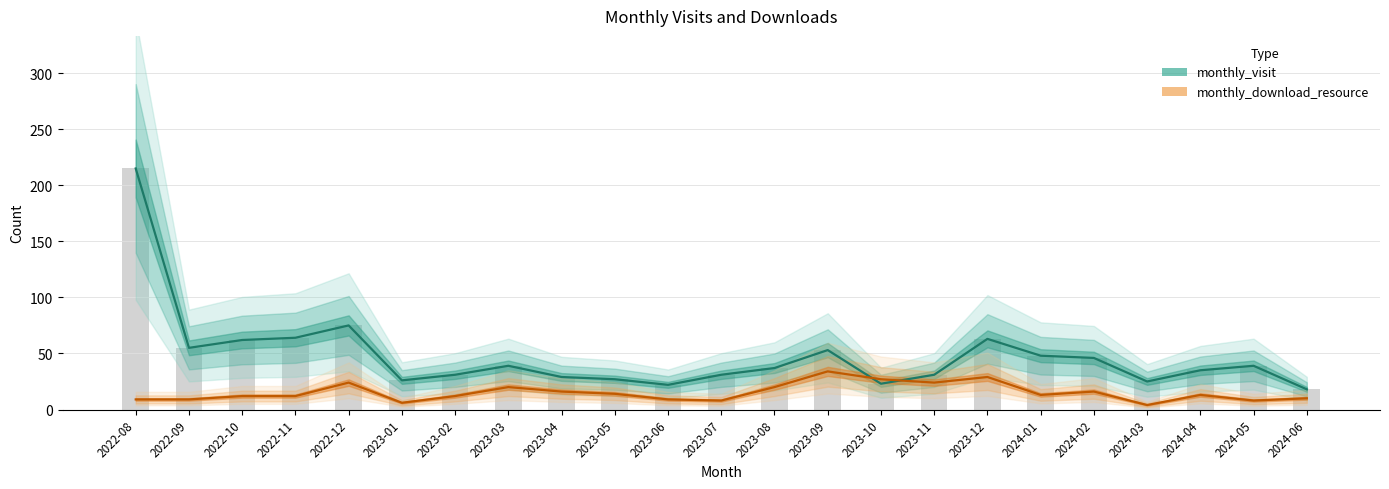

The value of monthly_download_resource at 2023-01 is 6. True or false?

True